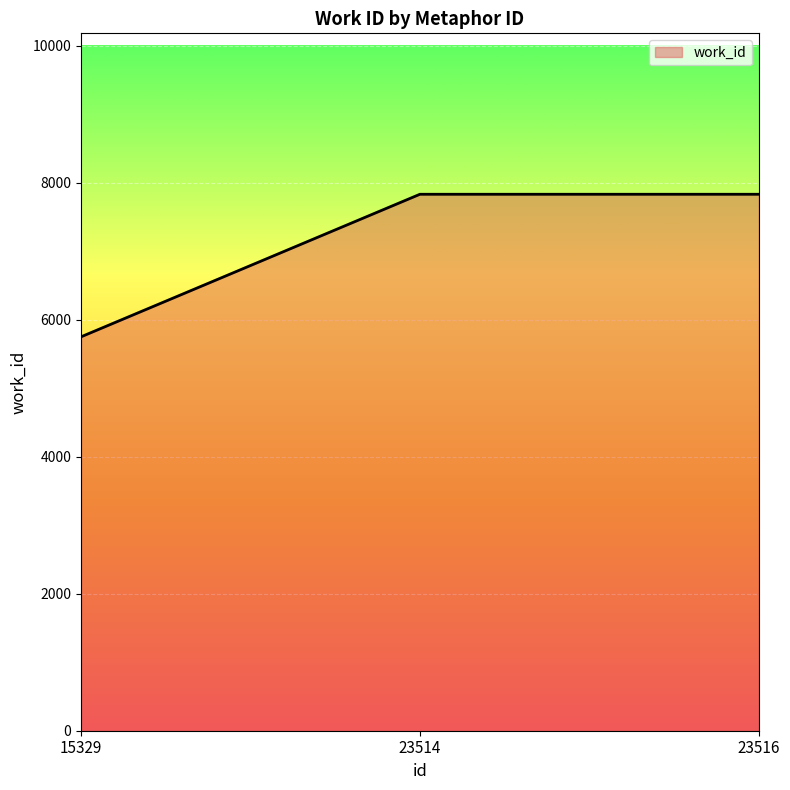

How many values are between 5750 and 7831?

3